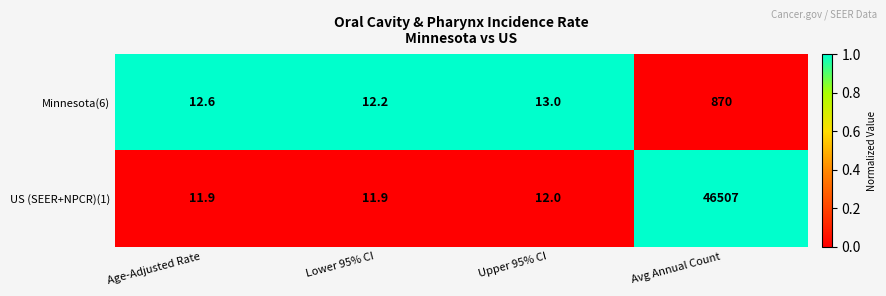

Rank the series at Age-Adjusted Rate from lowest to highest value.

US (SEER+NPCR)(1), Minnesota(6)